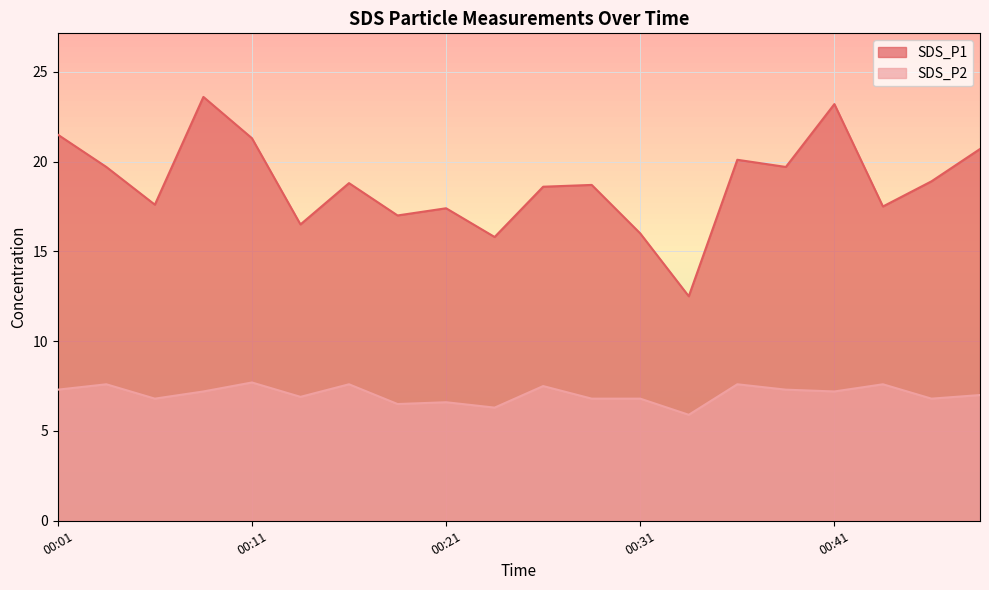

True or false: SDS_P2 and SDS_P1 cross at least once.

False